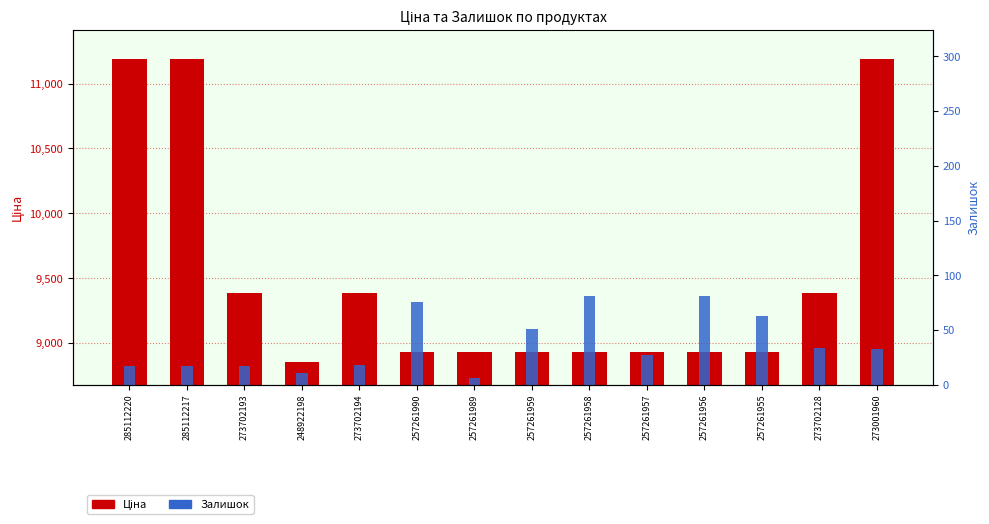

What is the value of the Залишок bar at the 2nd from the left?

17.0